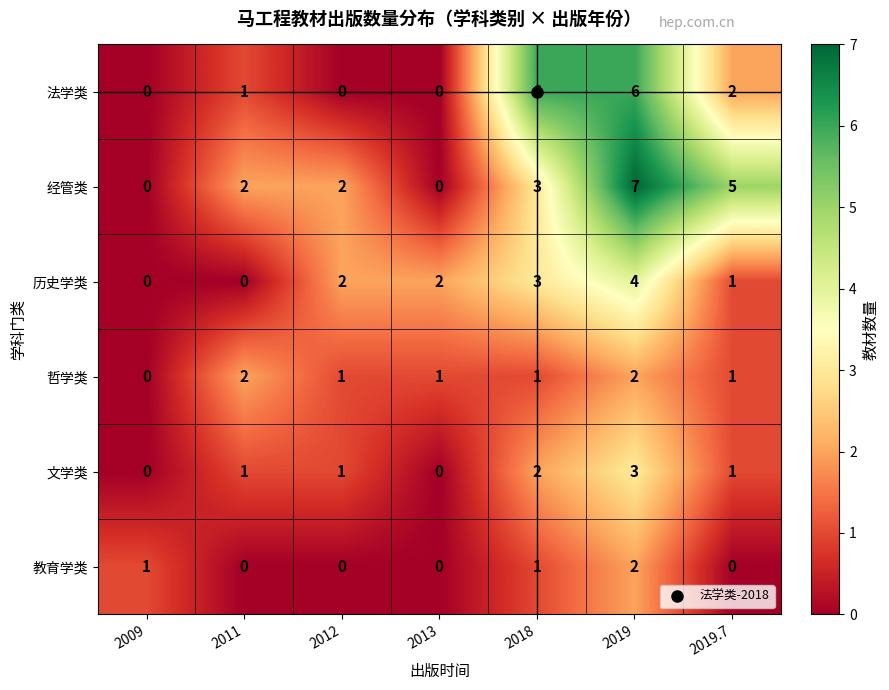

At which label is 法学类 closest to 3?

2019.7